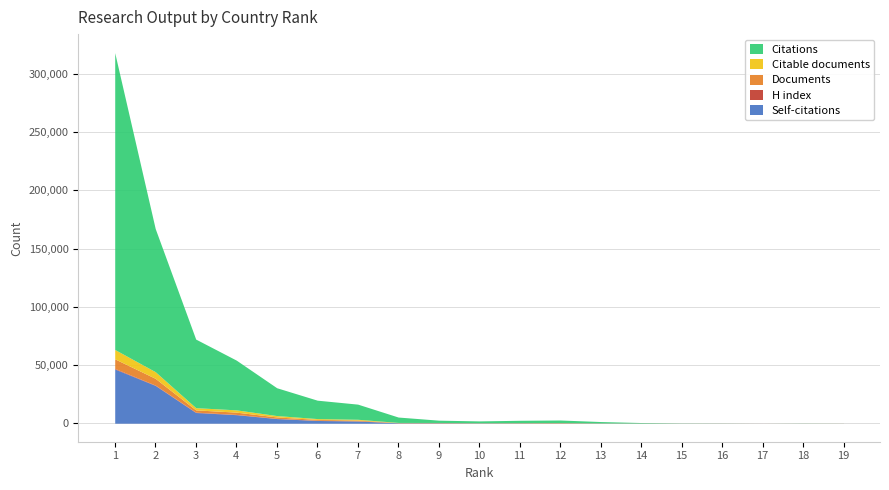

Which series has the widest spread of values?

Citations